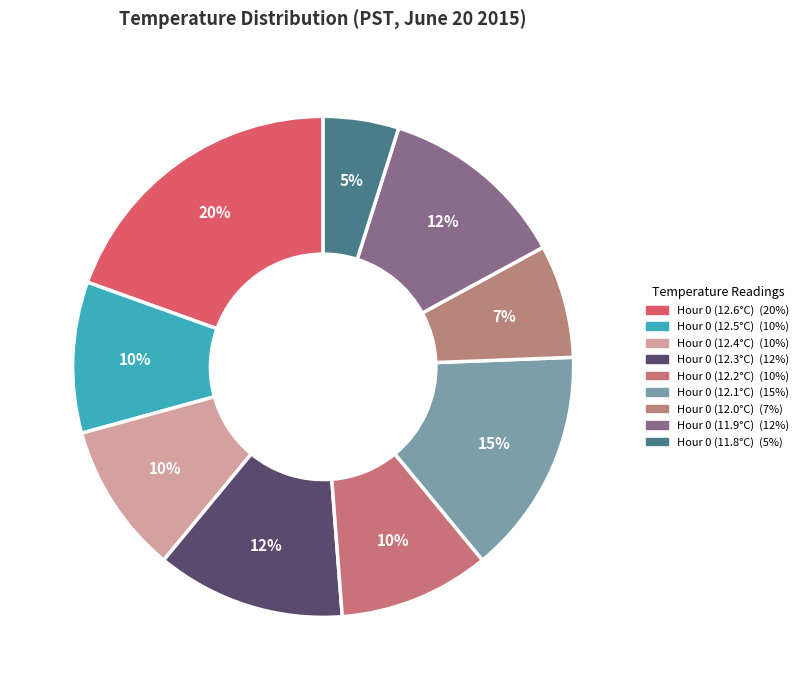

Which slice is the largest?

Hour 0 (12.6°C)